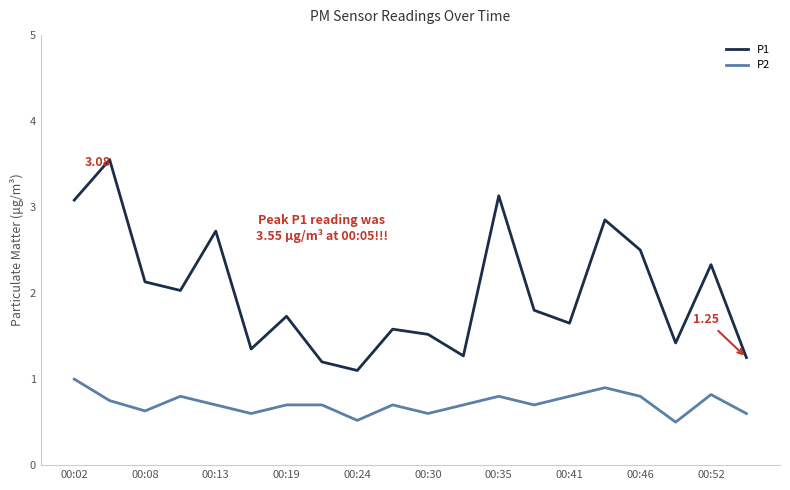

True or false: P1 and P2 cross at least once.

False